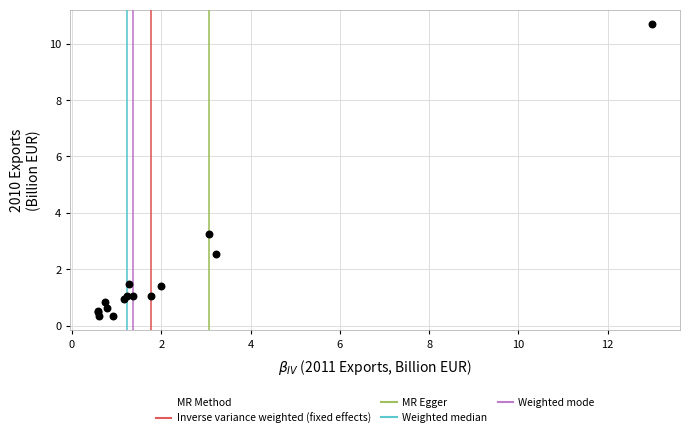

What Y value in the scatter plot is closest to 5?

3.2